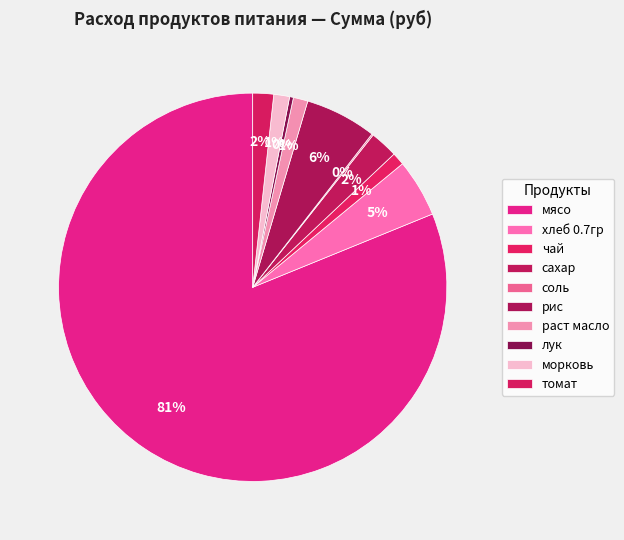

What is the largest slice in the pie chart?

мясо